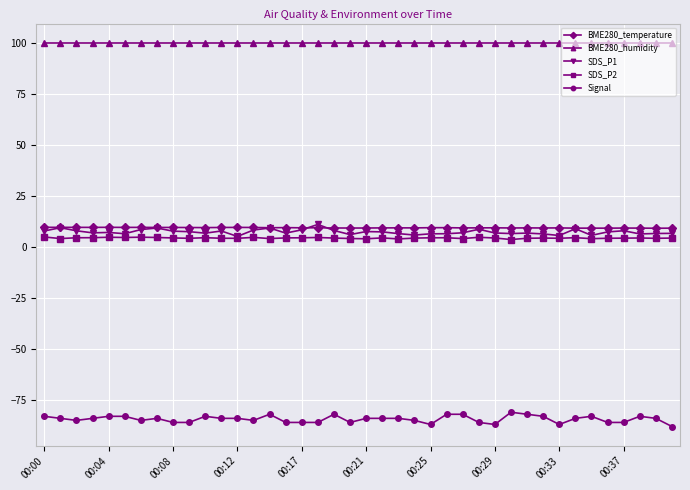

Which series has the largest total across all categories?

BME280_humidity